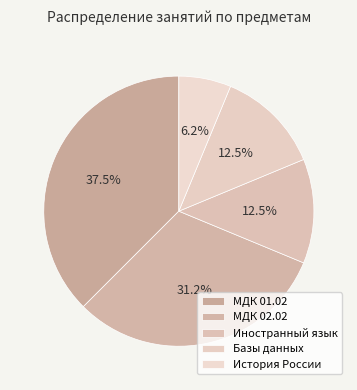

Count the number of slices in the pie.

5